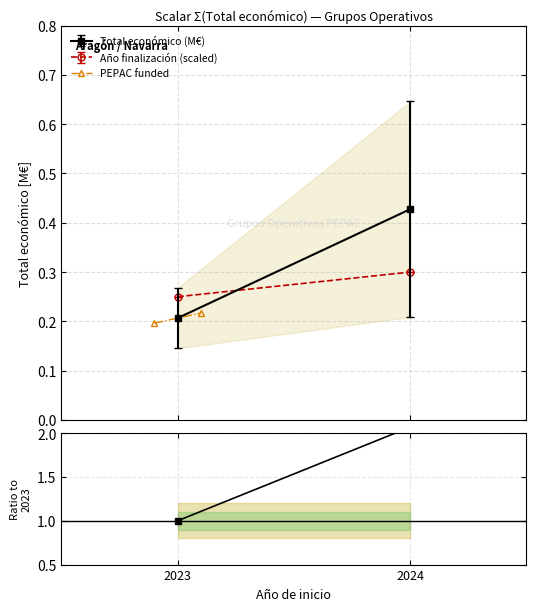

List the labels in order of value, smallest first.

2023, 2024